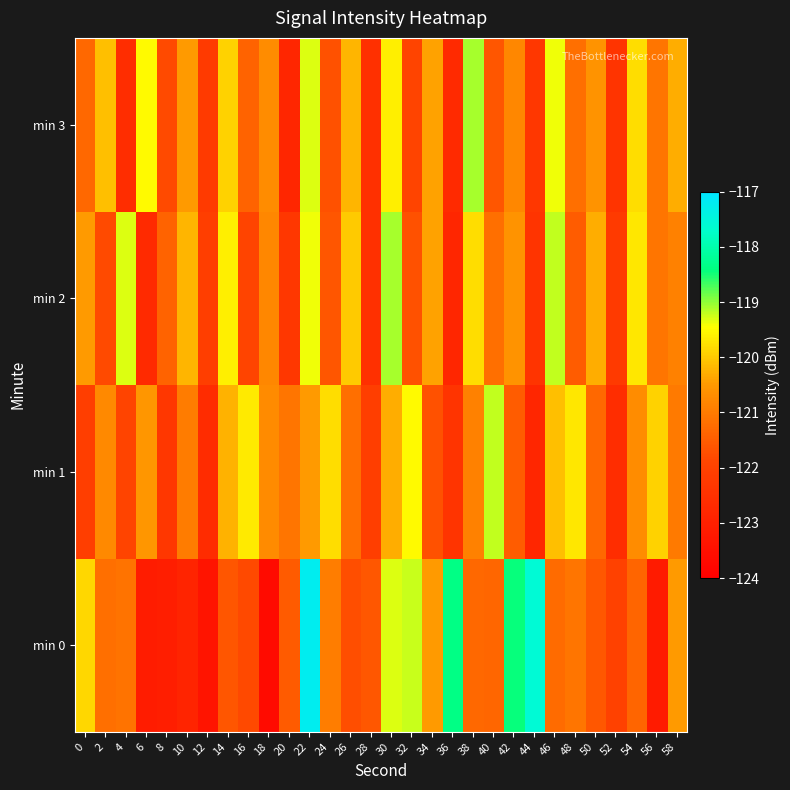

What is the total value across all series at 22?

-476.4